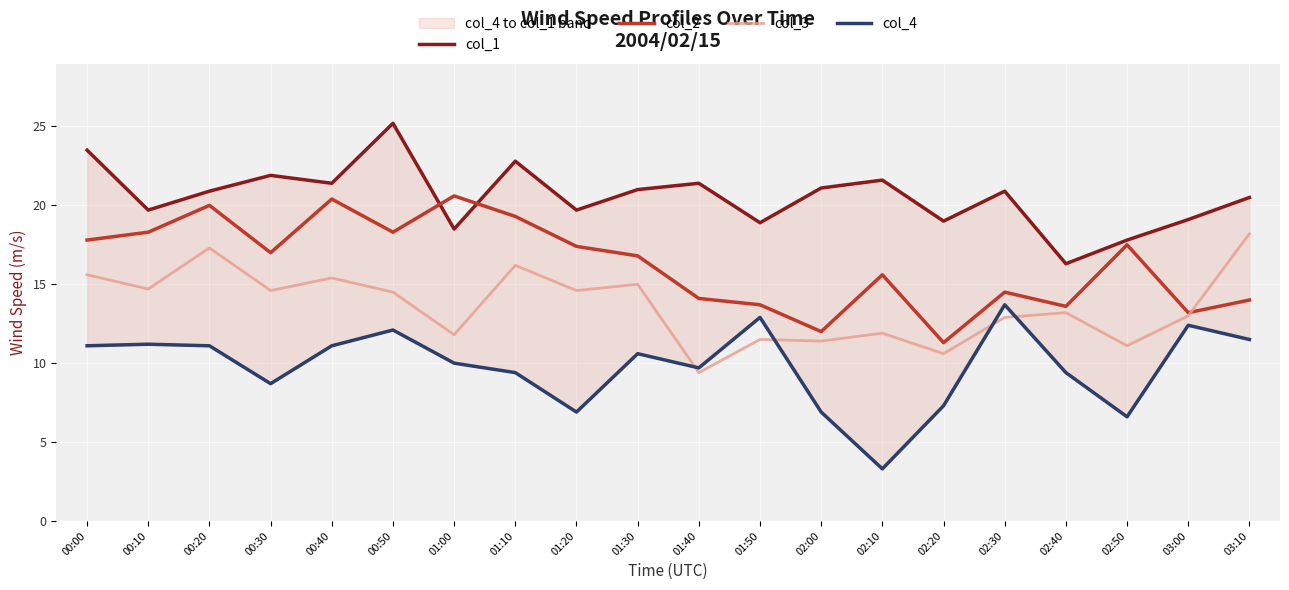

Which label corresponds to the smallest value in the chart?

02:10